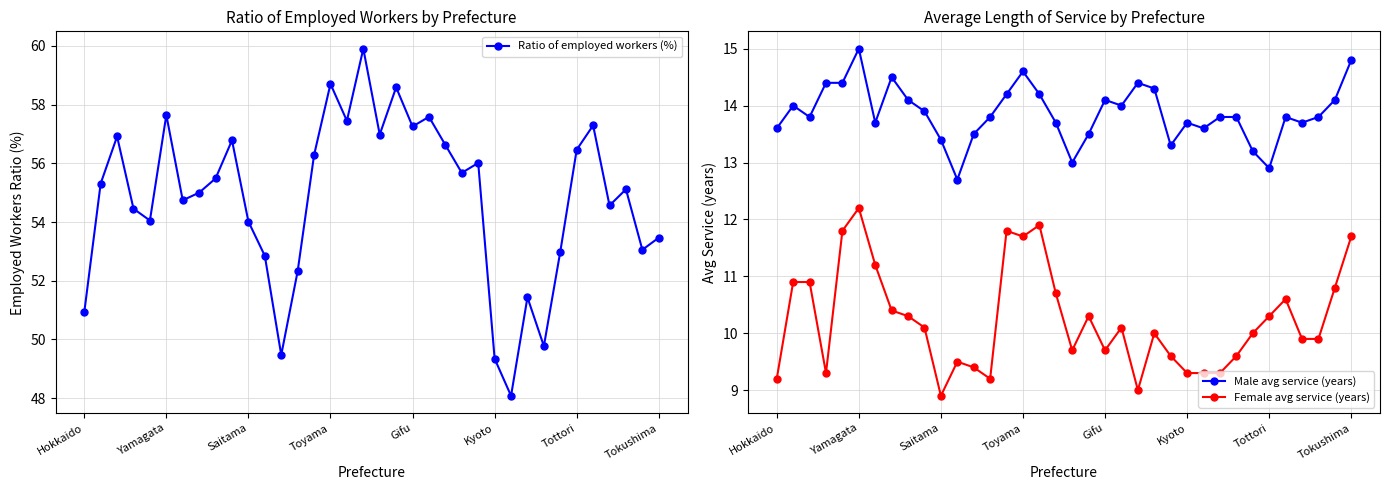

How many interior local peaks does the Ratio of employed workers (%) series have?

11